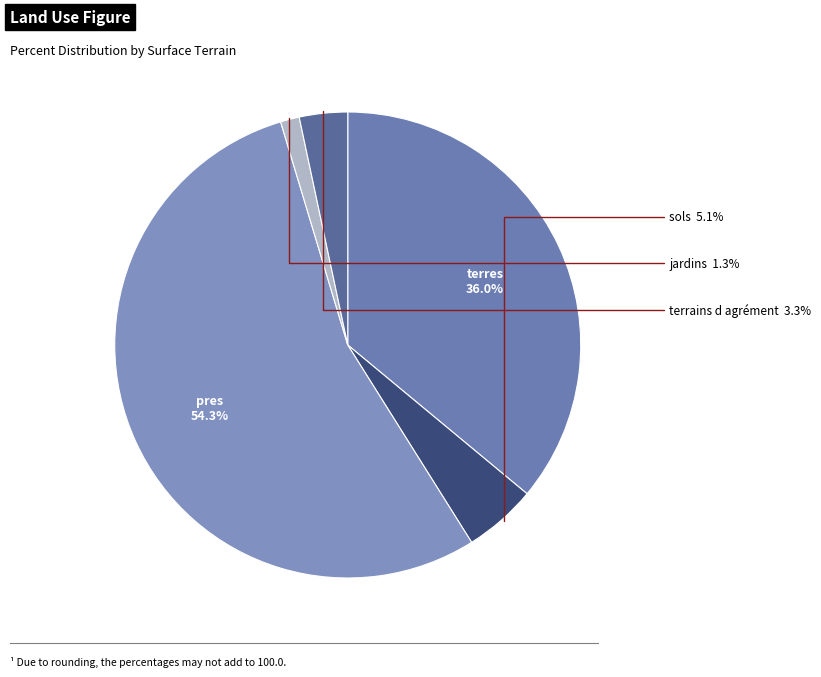

What is the smallest slice in the pie chart?

jardins